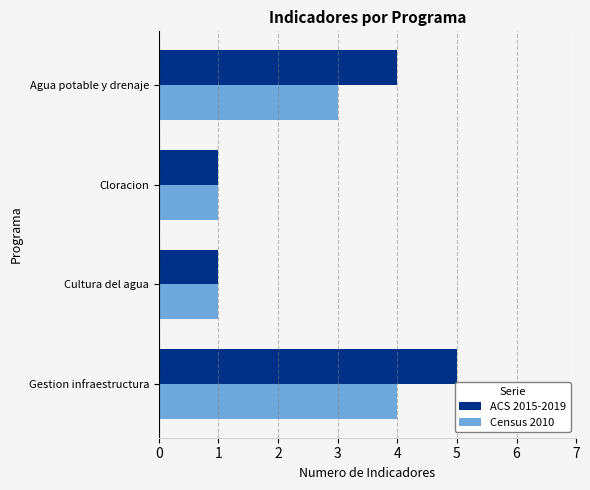

List the series in order of their peak value, highest first.

ACS 2015-2019, Census 2010